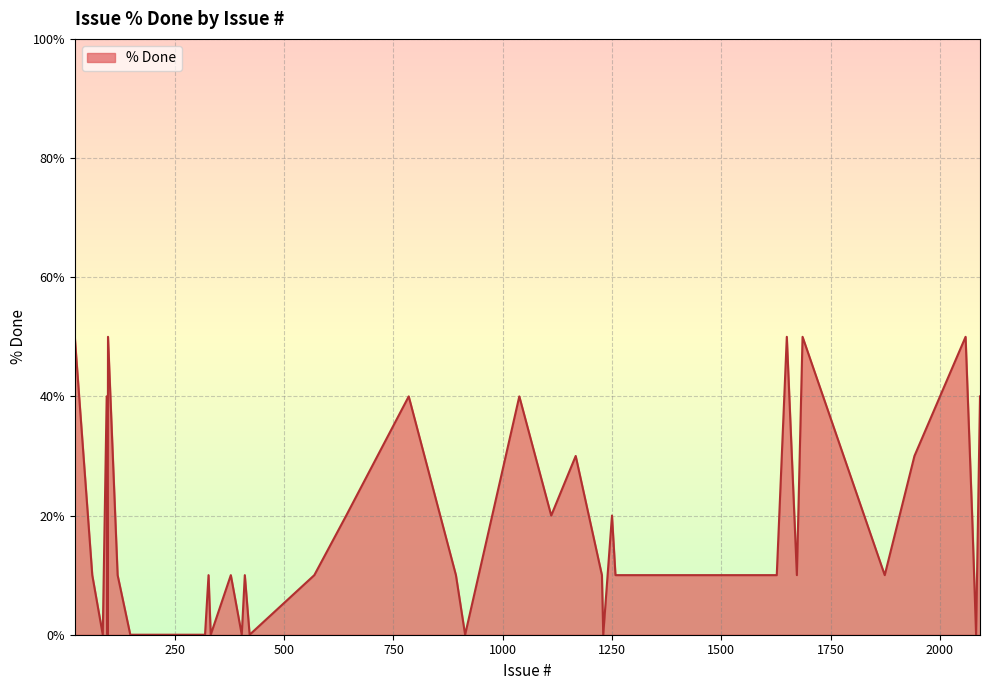

What is the maximum value shown in the chart?

50